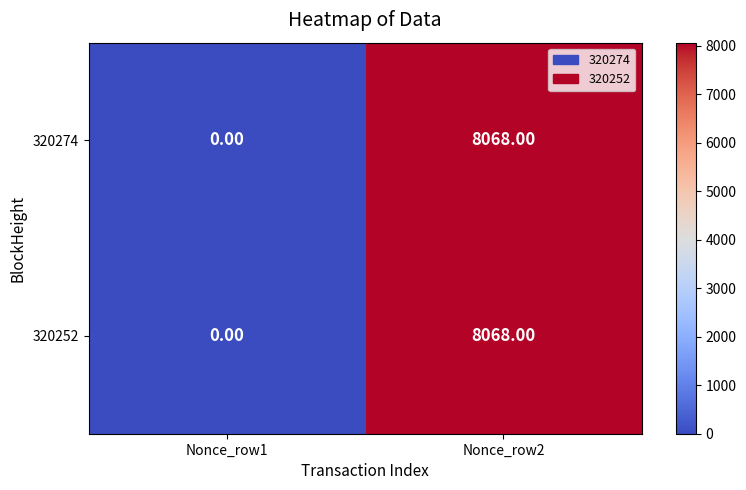

What is the difference between the maximum and minimum values in the 320252 series?

8068